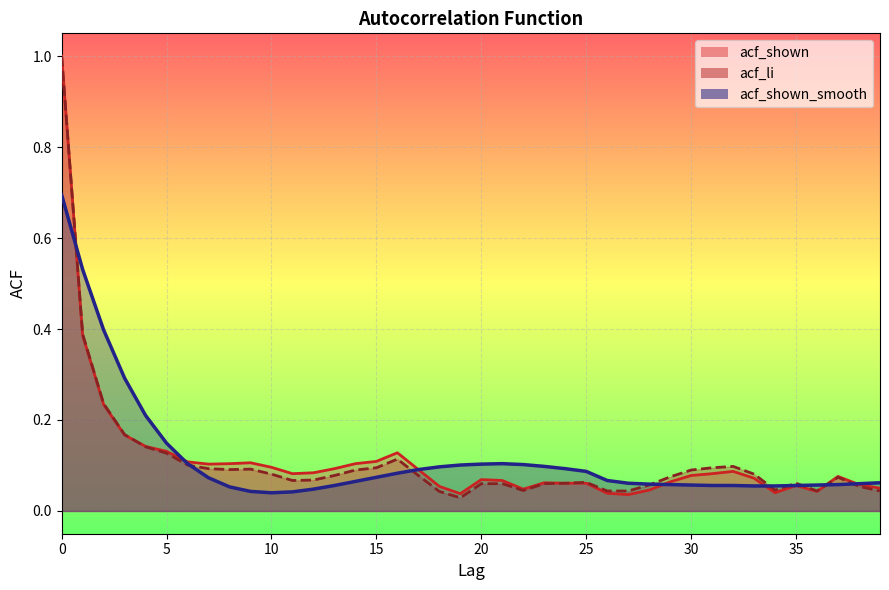

What is the difference between the maximum and minimum values in the acf_shown_smooth series?

0.7